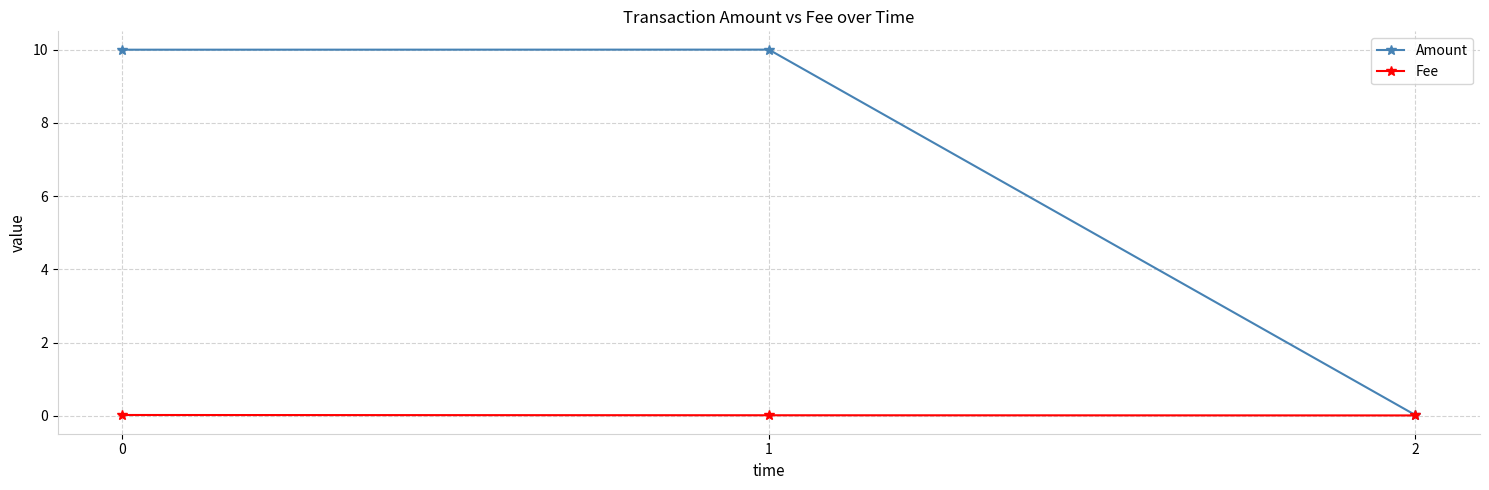

What is the maximum value for Amount?

10.0